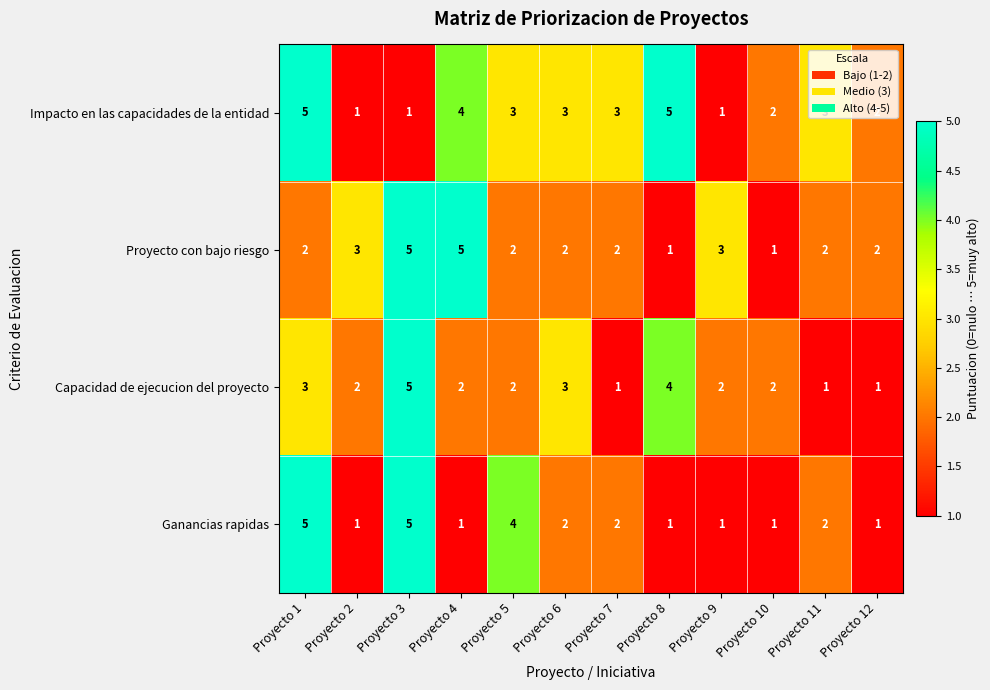

List the series in order of their overall mean, lowest first.

Ganancias rapidas, Capacidad de ejecucion del proyecto, Proyecto con bajo riesgo, Impacto en las capacidades de la entidad